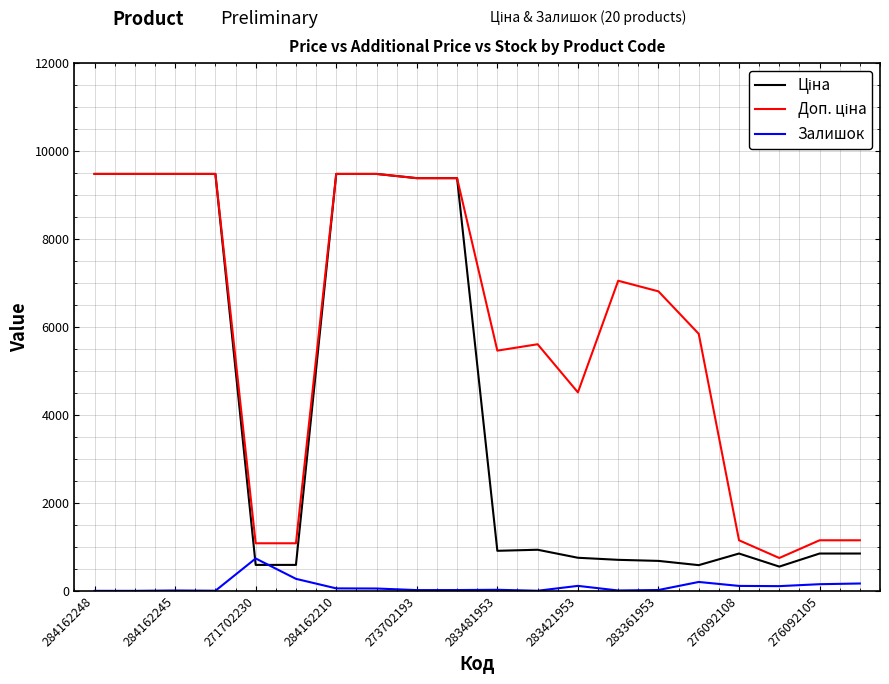

What is the highest value of the Залишок series?

736.0